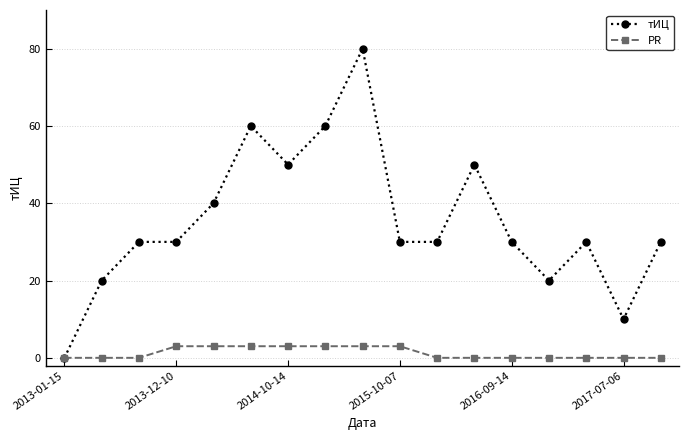

Which series has the largest range (max minus min)?

тИЦ